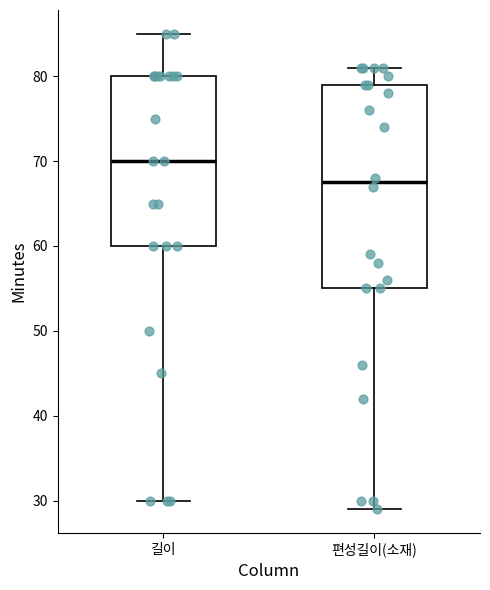

Which box's median line is the highest?

길이